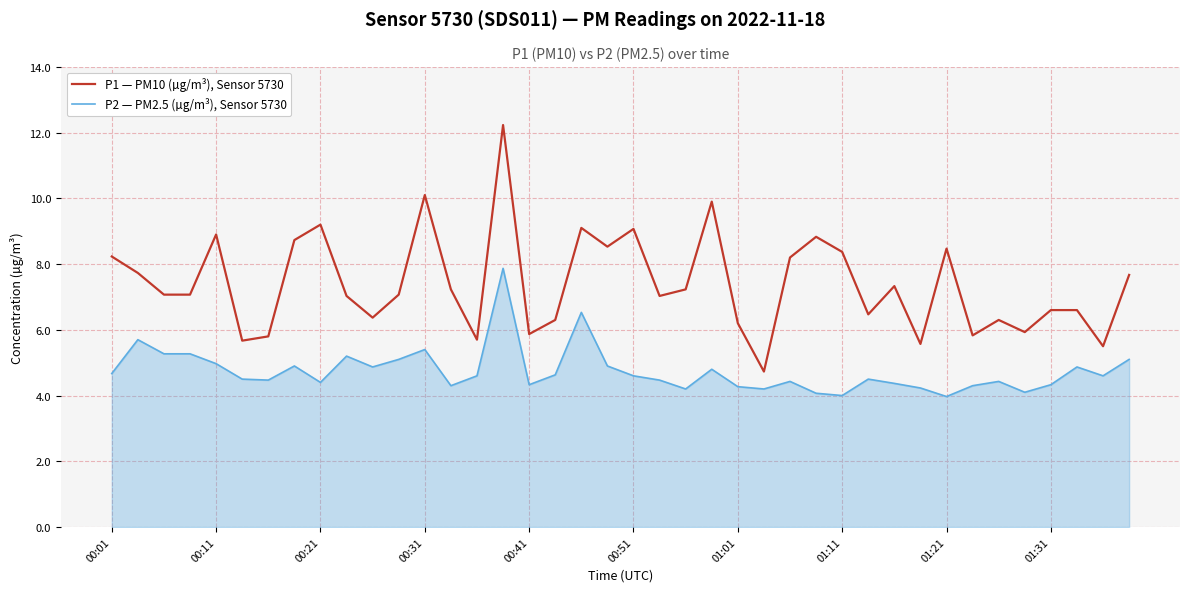

What is the greatest value displayed?

12.2